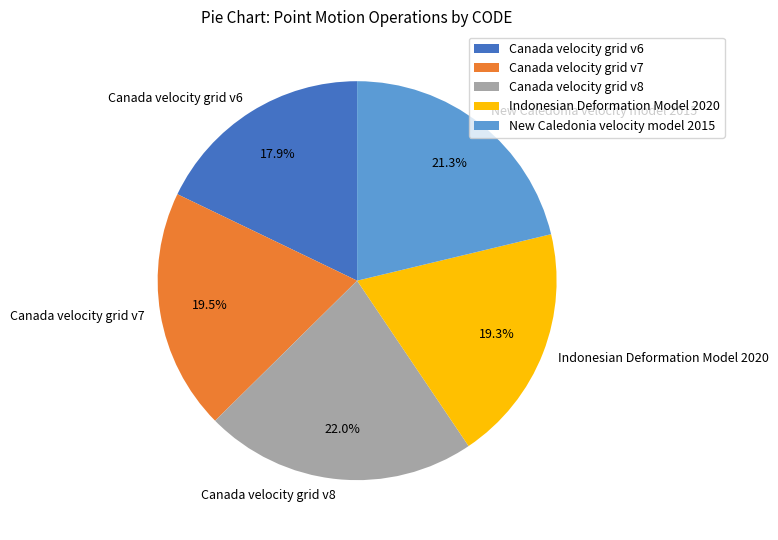

Which has a higher value, Canada velocity grid v7 or Canada velocity grid v8?

Canada velocity grid v8